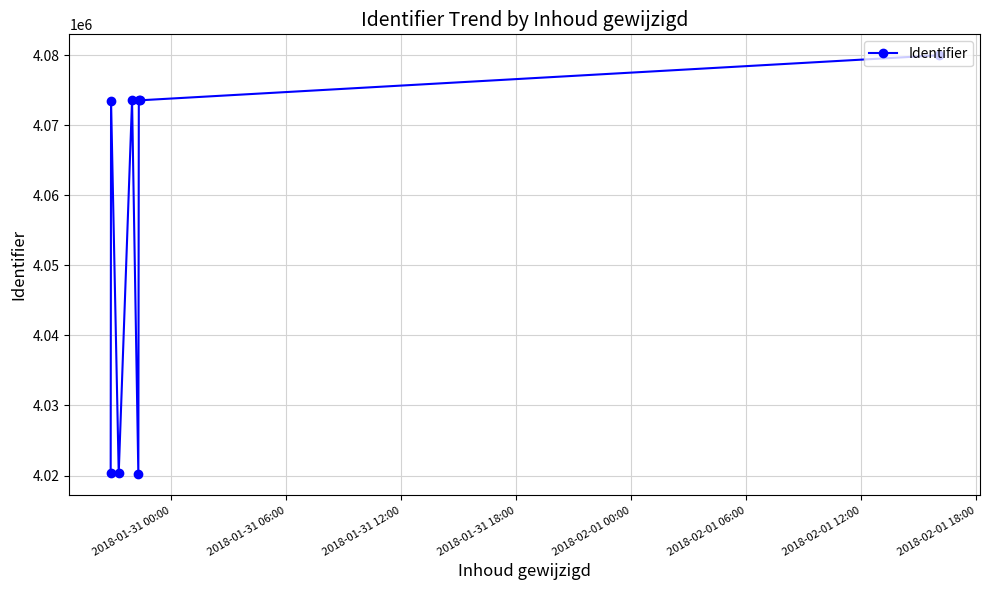

What is the maximum value shown in the chart?

4079993